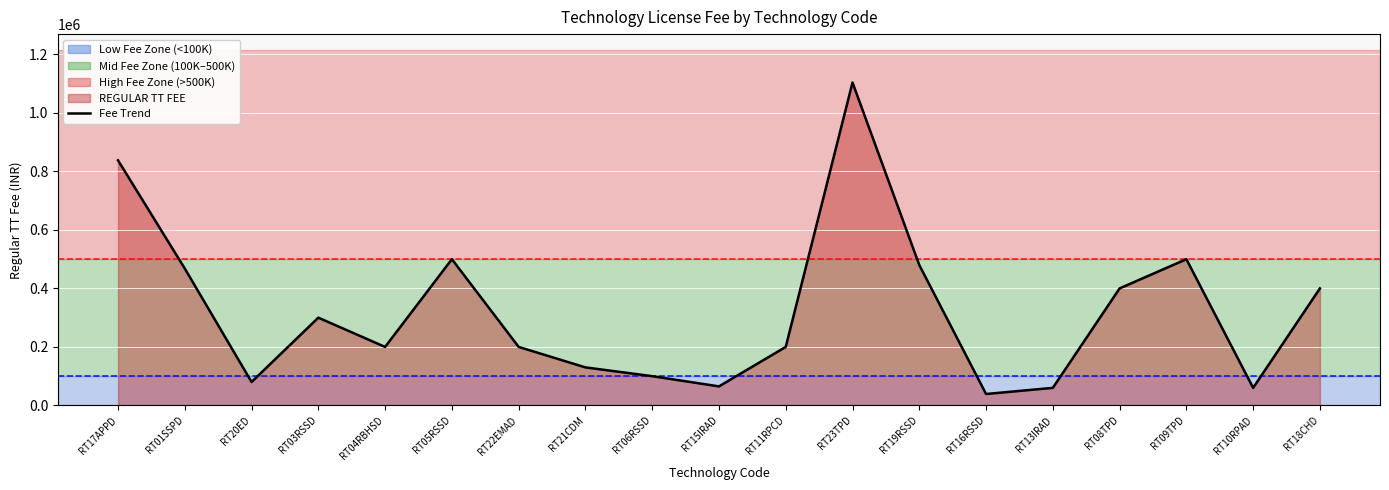

What is the change in value from RT09TPD to RT10RPAD?

-440000